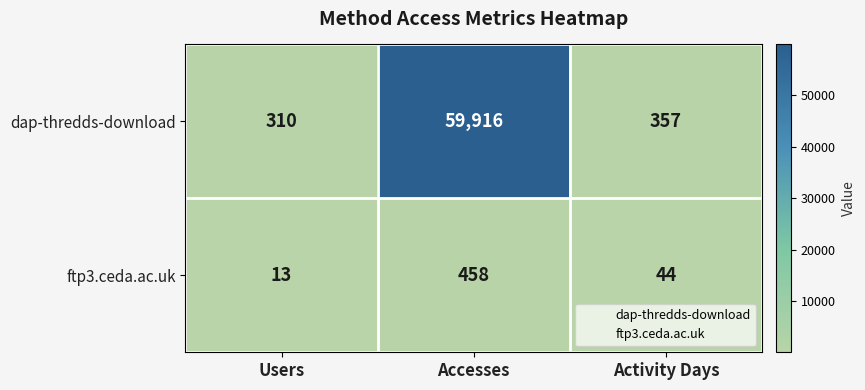

At Users, list the series in order from largest to smallest.

dap-thredds-download, ftp3.ceda.ac.uk